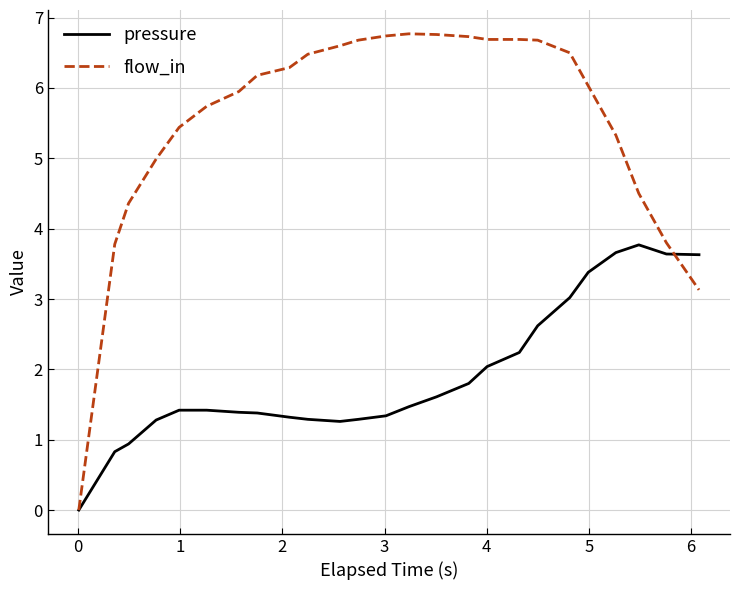

Rank the series by their maximum value, from highest to lowest.

flow_in, pressure